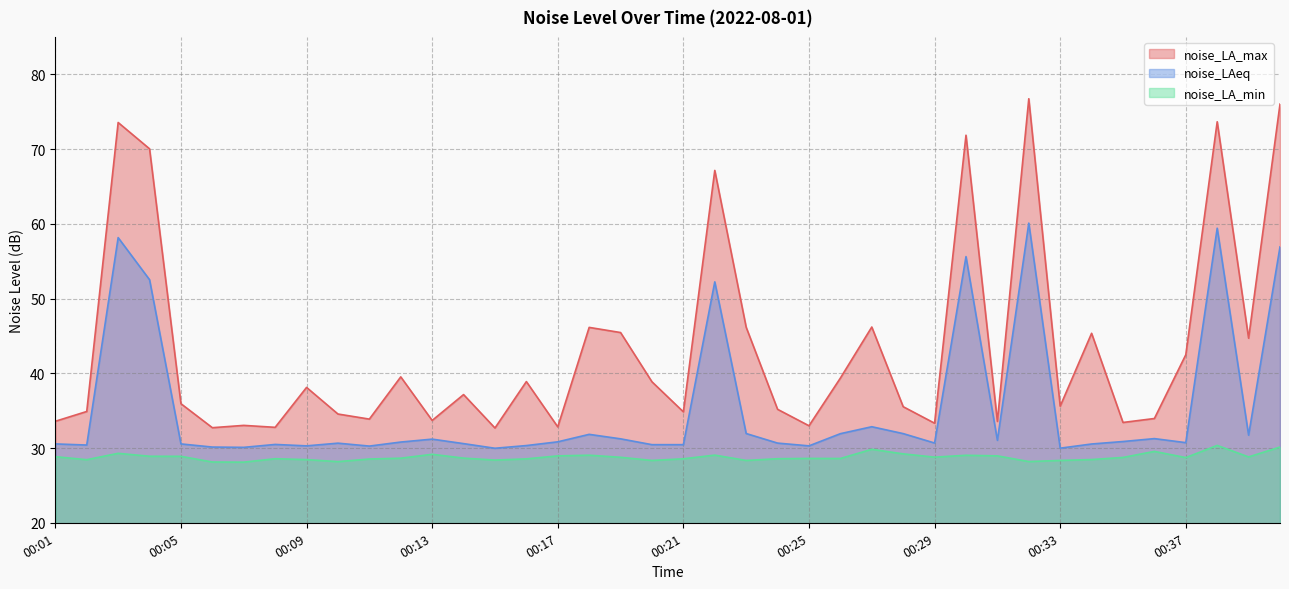

In noise_LAeq, how many points are lower than both neighbors (excluding endpoints)?

11